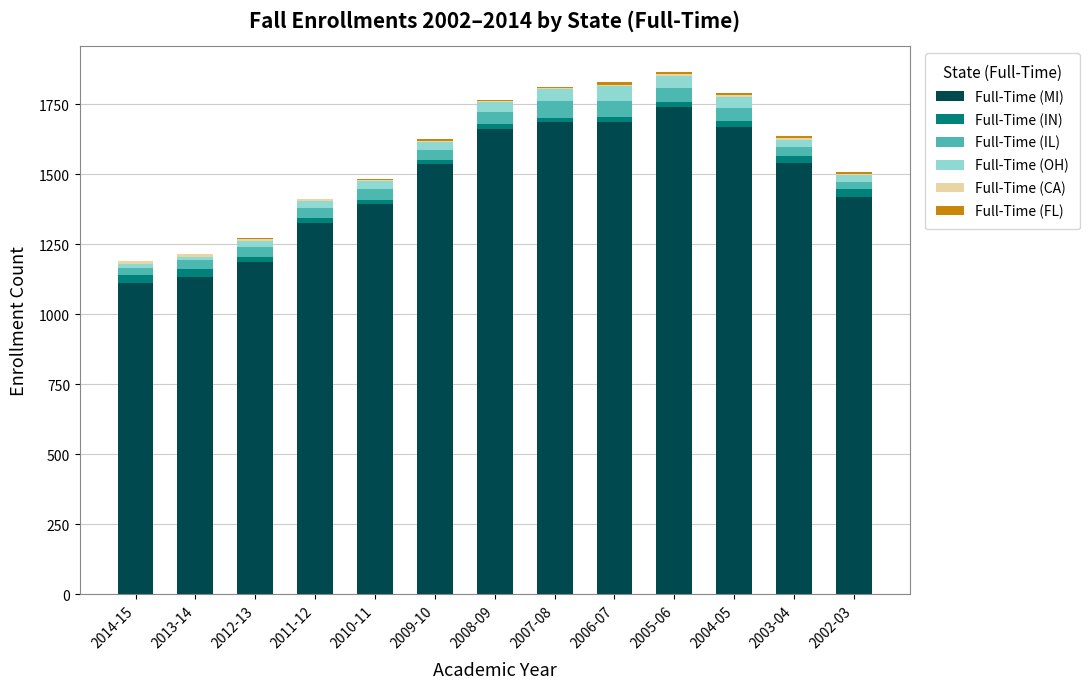

What is the highest value of the Full-Time (MI) series?

1741